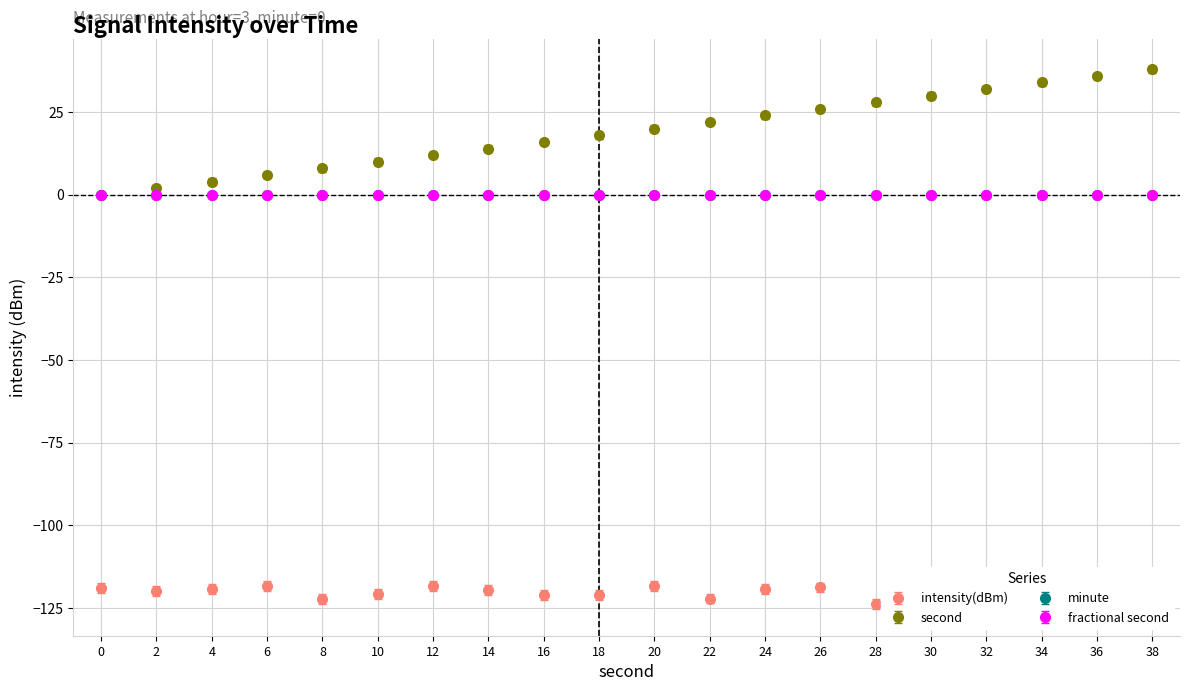

Does the chart have visible grid lines?

Yes